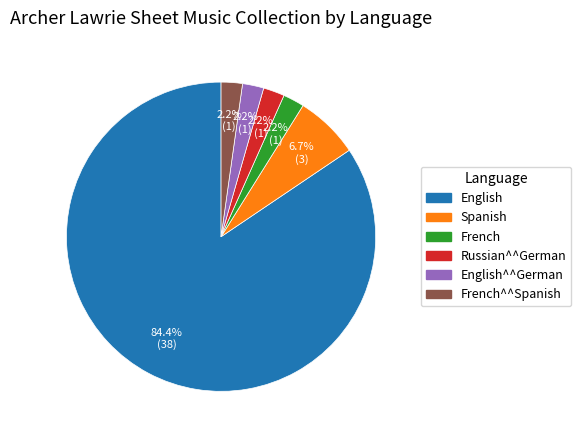

Does French^^Spanish represent more than half of the total?

No